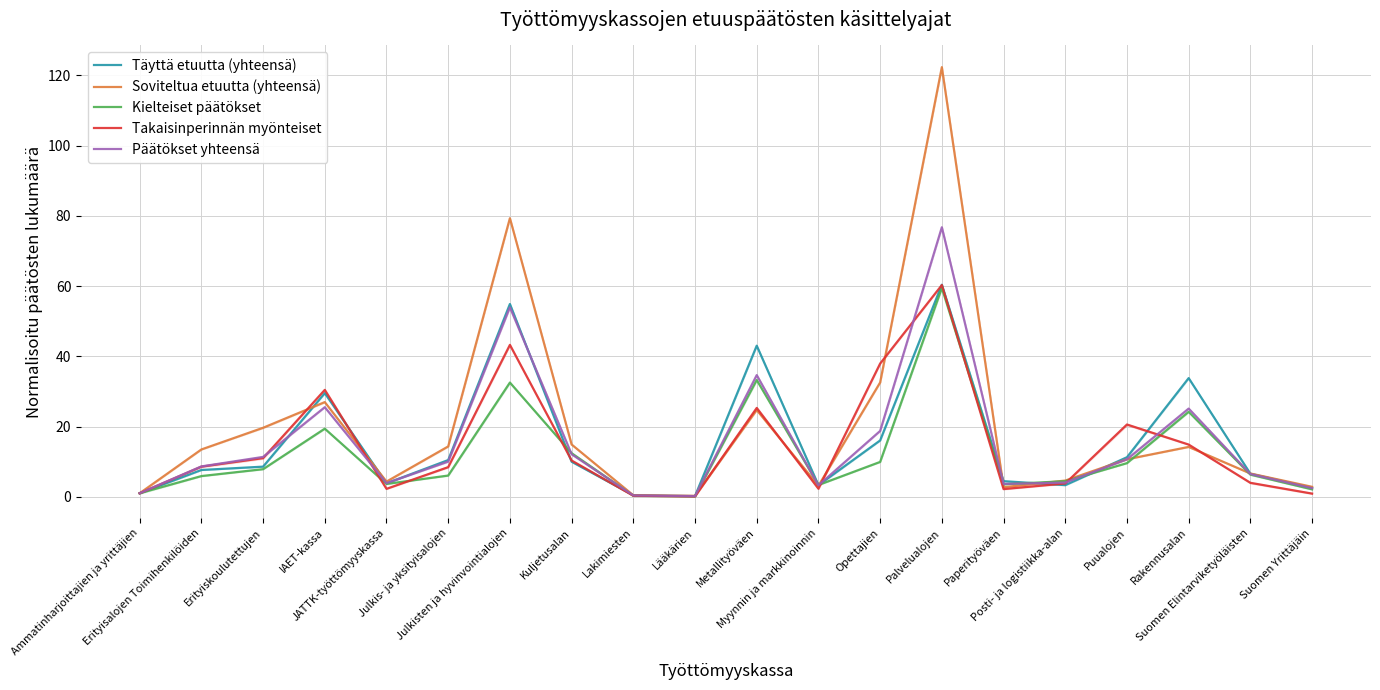

How many distinct data groups are displayed?

5